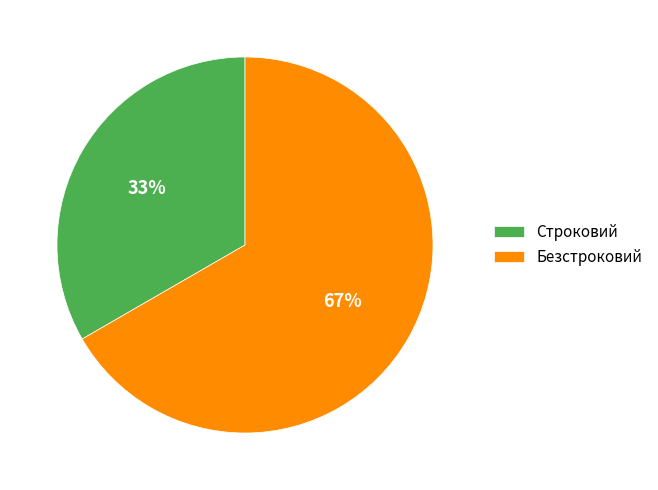

What is the largest slice in the pie chart?

Безстроковий